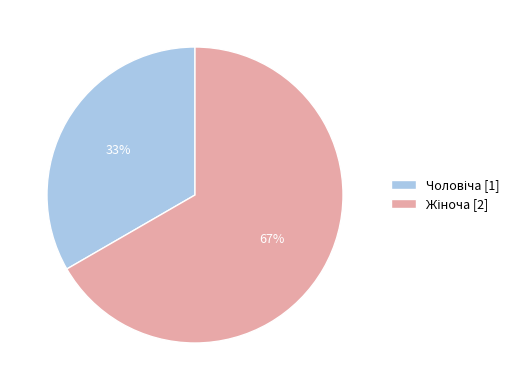

Is there any slice that represents more than half of the pie?

Yes